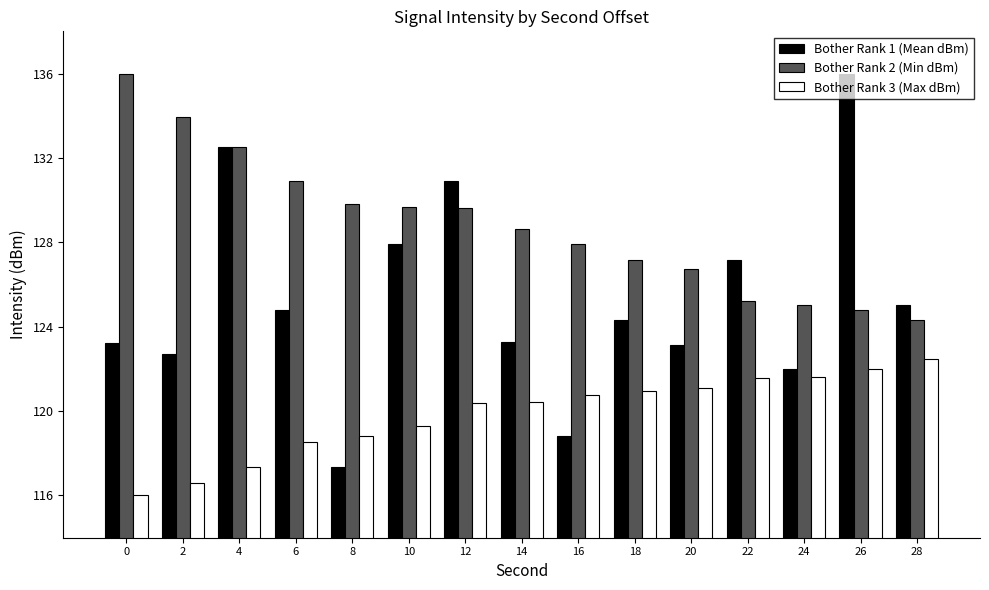

What are all the series names shown in the legend?

Bother Rank 1 (Mean dBm), Bother Rank 2 (Min dBm), Bother Rank 3 (Max dBm)